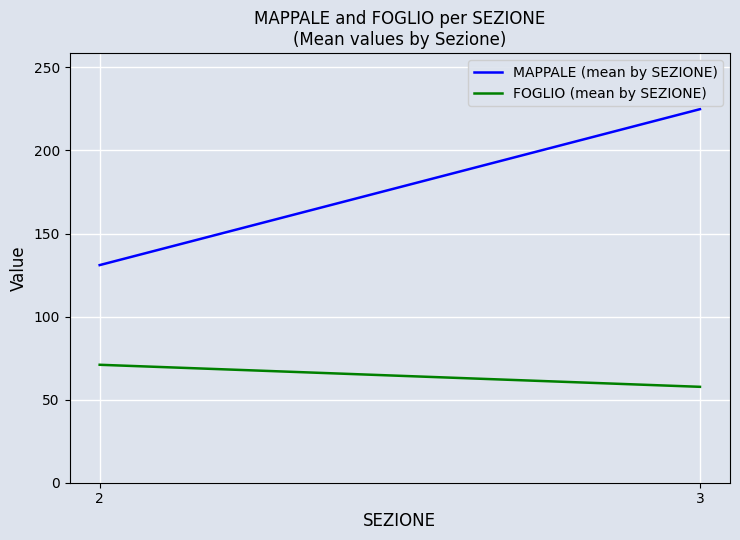

Is it true that FOGLIO (mean by SEZIONE) equals 101.7 at 2?

False